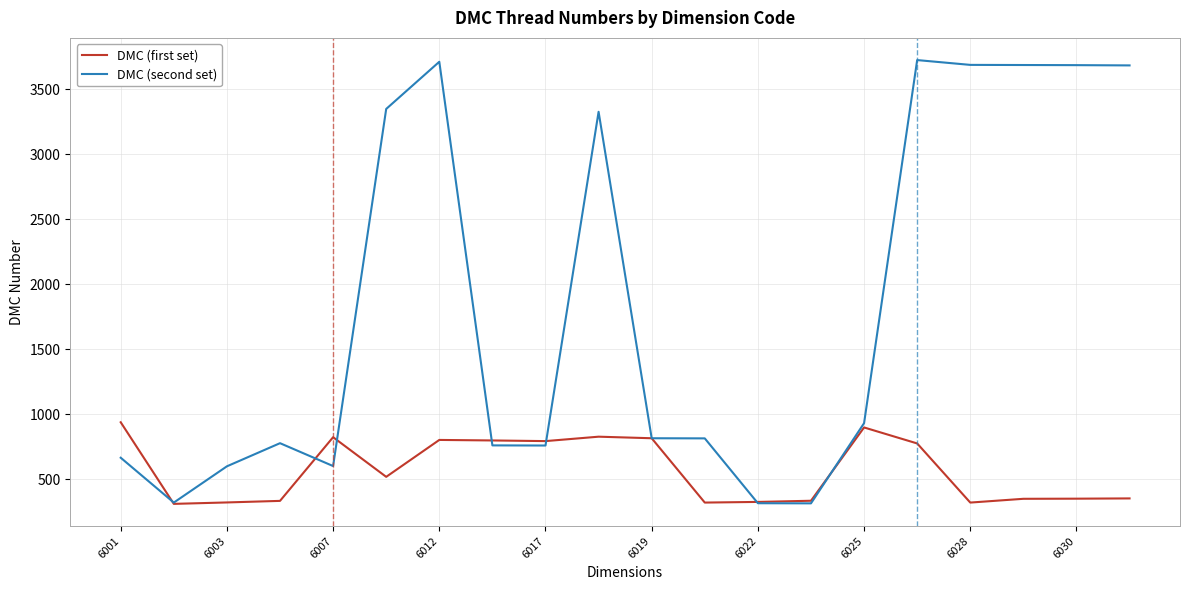

What is the maximum value shown in the chart?

3726